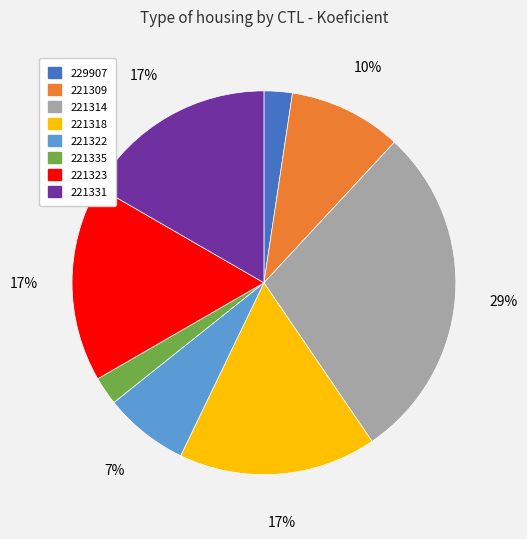

What percentage is the 221309 slice, to the nearest percent?

10%